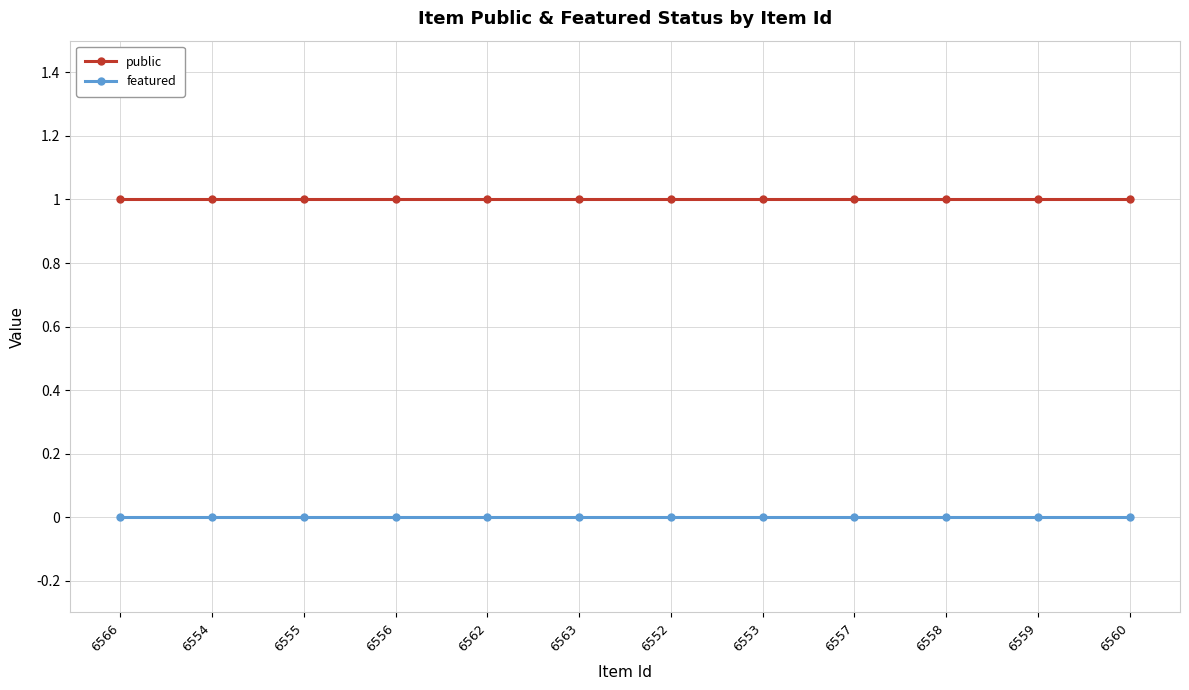

The public series shows 0 at 6556. True or false?

False